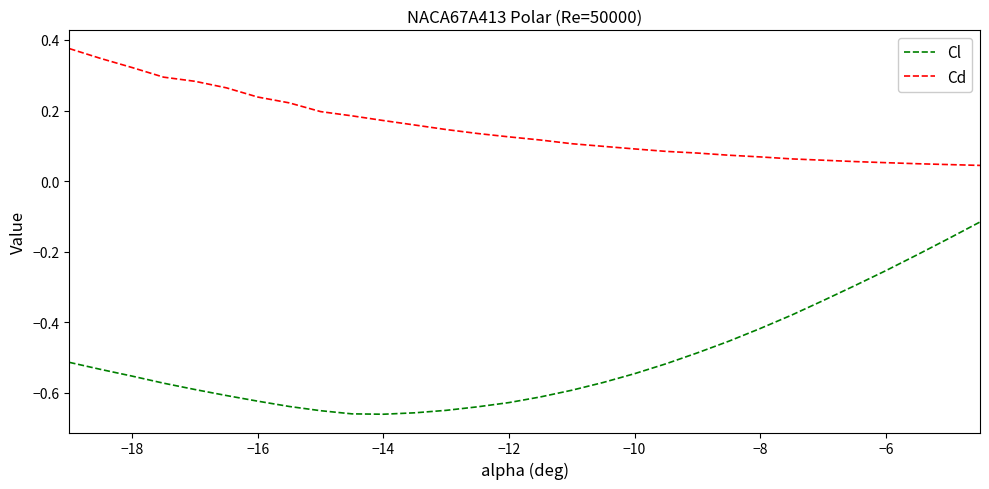

Which series has the widest spread of values?

Cl